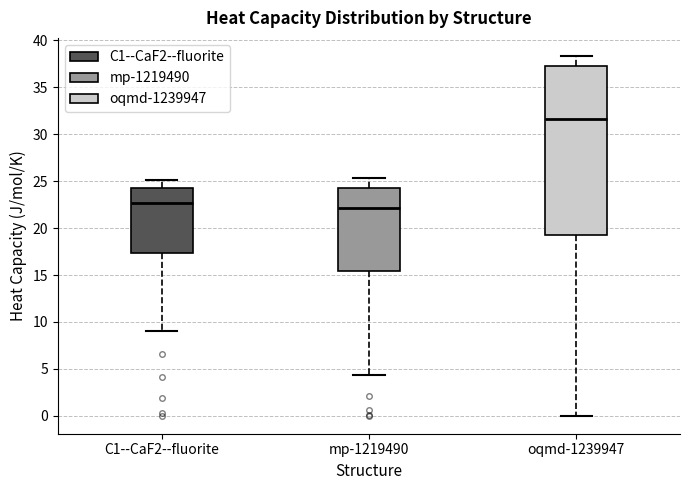

Which box is the tallest, from its lower edge to its upper edge?

oqmd-1239947